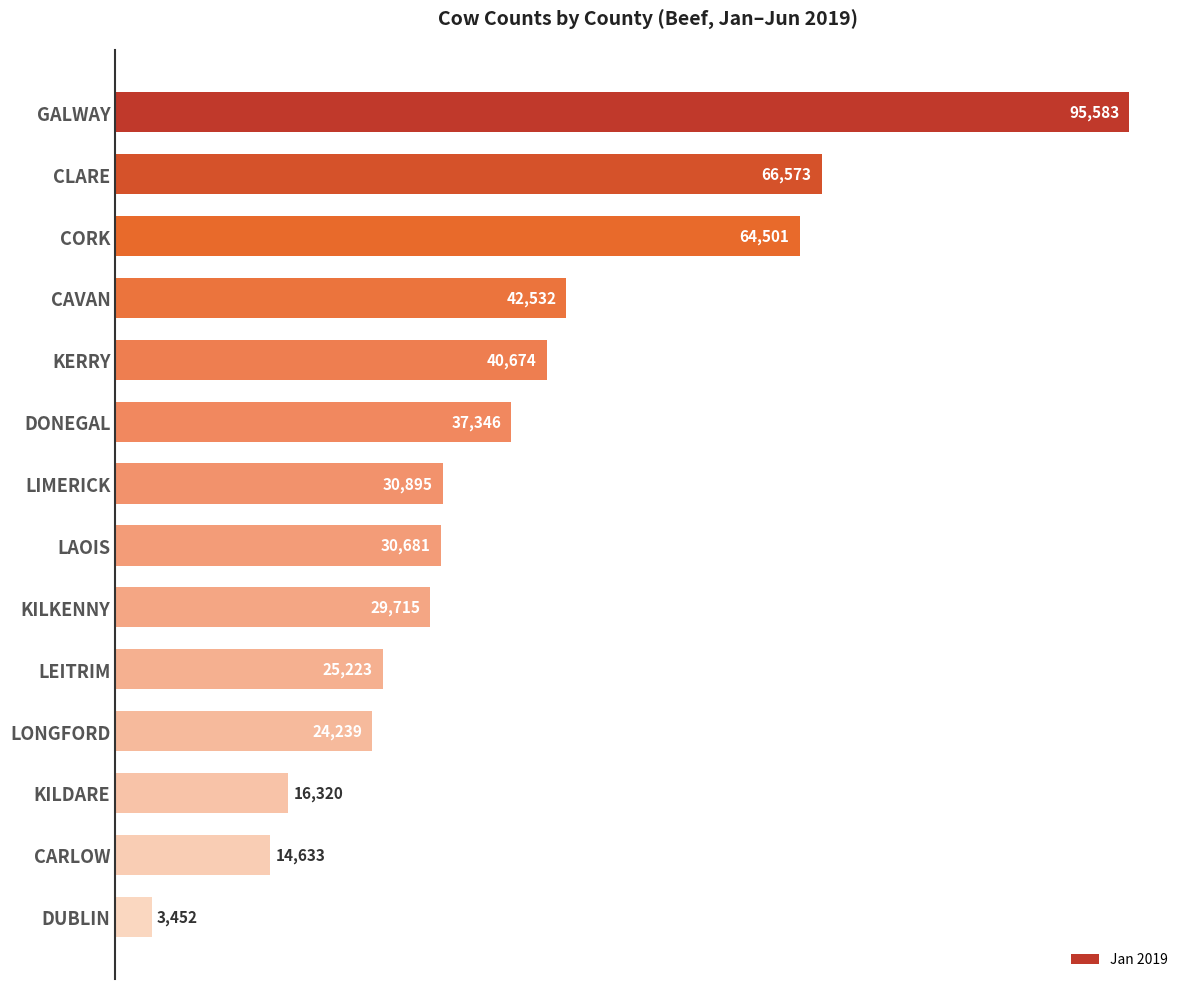

Are the bars grouped side by side (vs. stacked)?

No